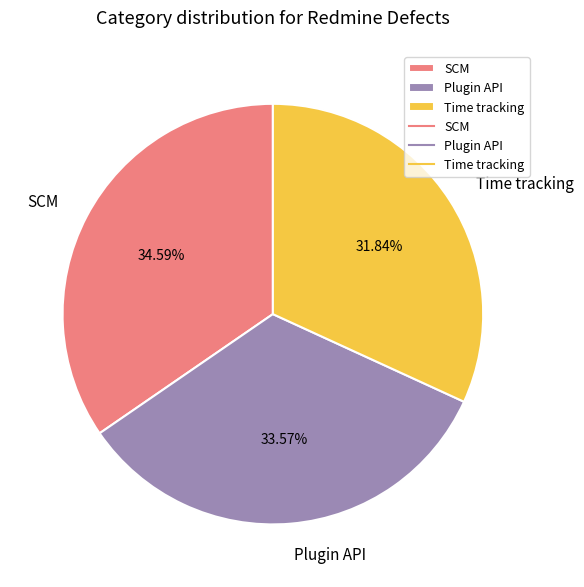

Combined, what portion of the pie is Plugin API and SCM?

68.2%